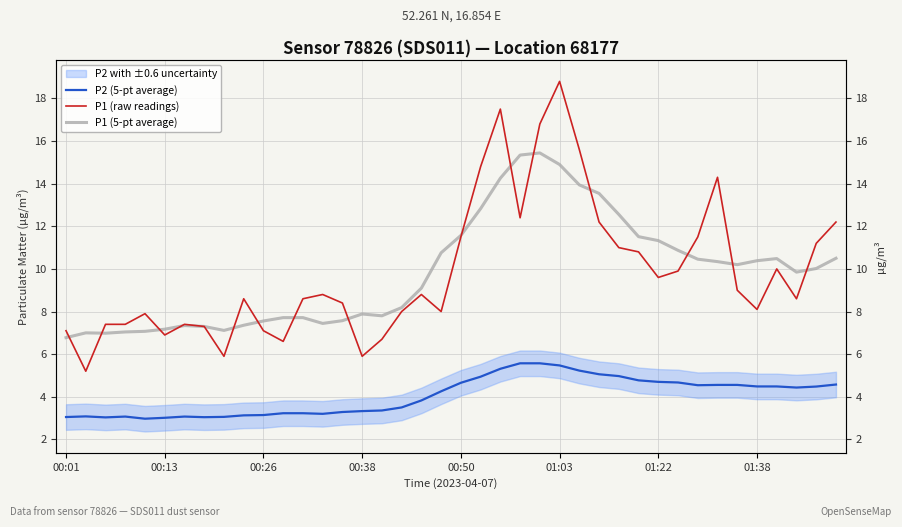

What is the sum of the P1 (raw readings) values at 10 and 29?

17.9